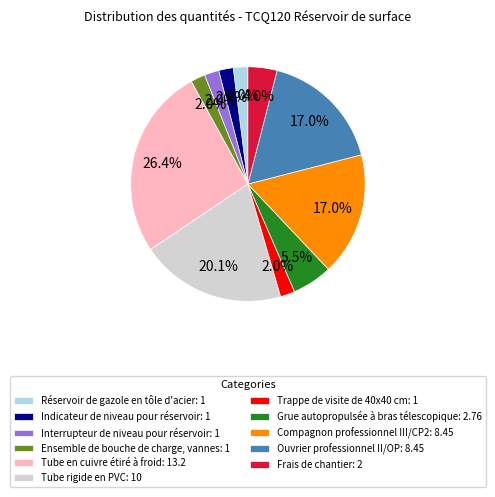

To the nearest percent, what portion does Frais de chantier represent?

4%